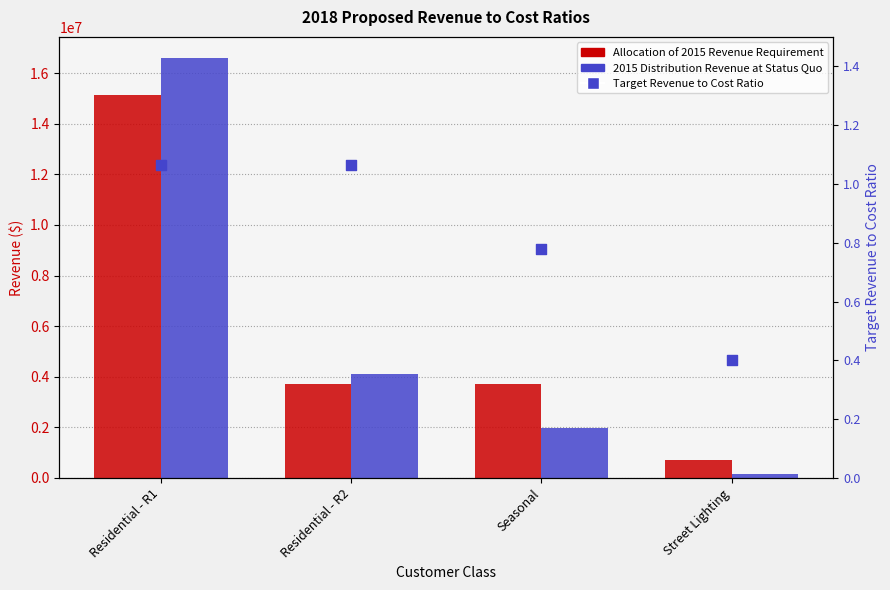

What is the total value across all series at Residential - R2?

7825792.2